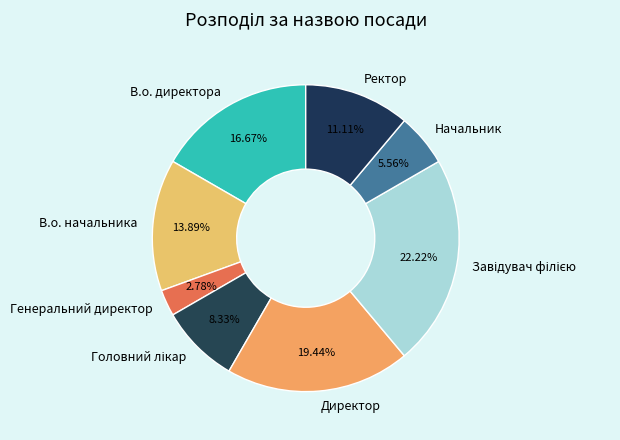

Which has a higher value, Генеральний директор or Ректор?

Ректор